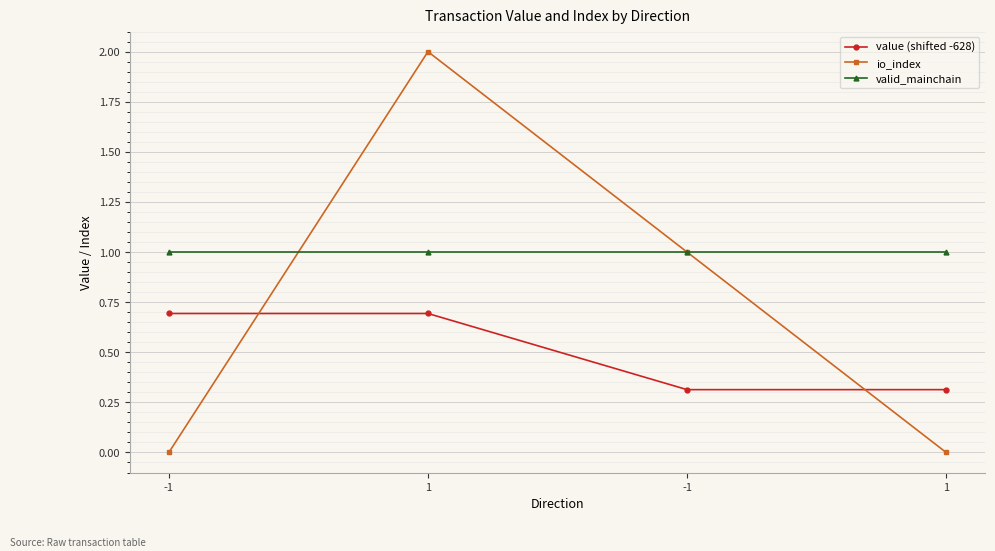

What is the label of the 2nd point from the left?

1